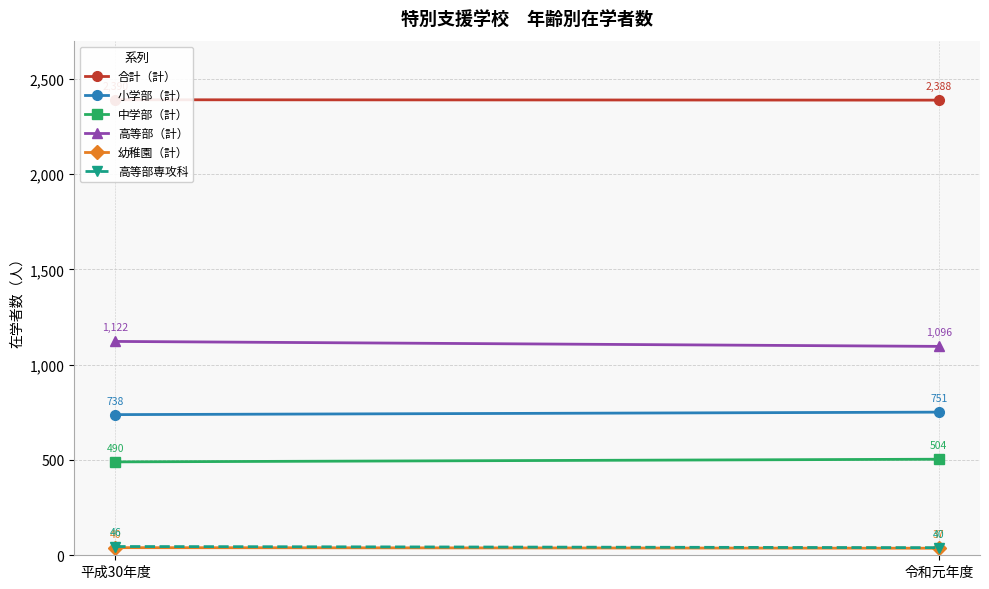

What position from the left is 平成30年度?

1